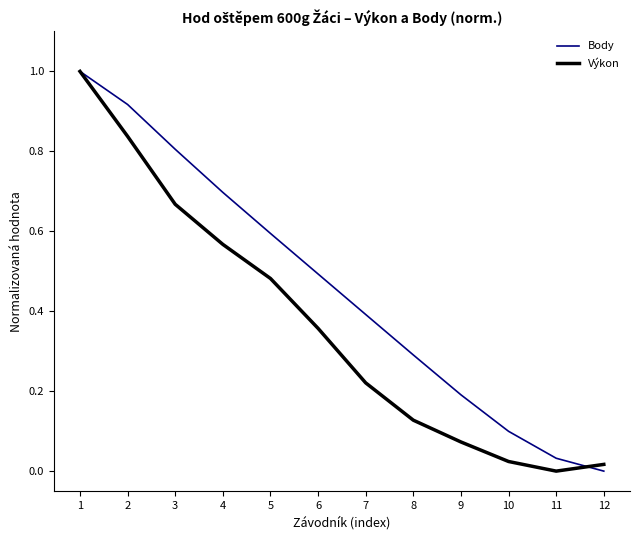

What are all the series names shown in the legend?

Body, Výkon